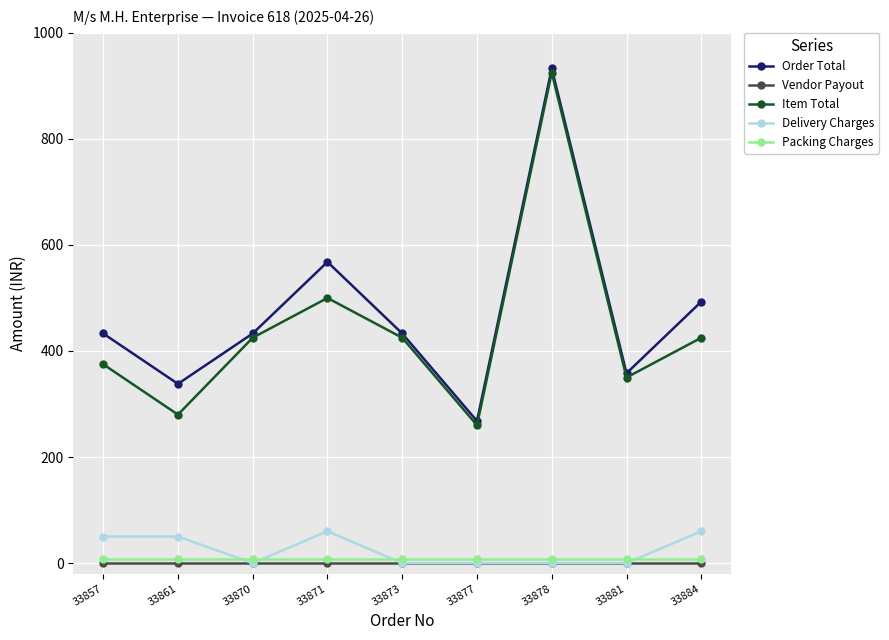

True or false: Vendor Payout and Order Total cross at least once.

False